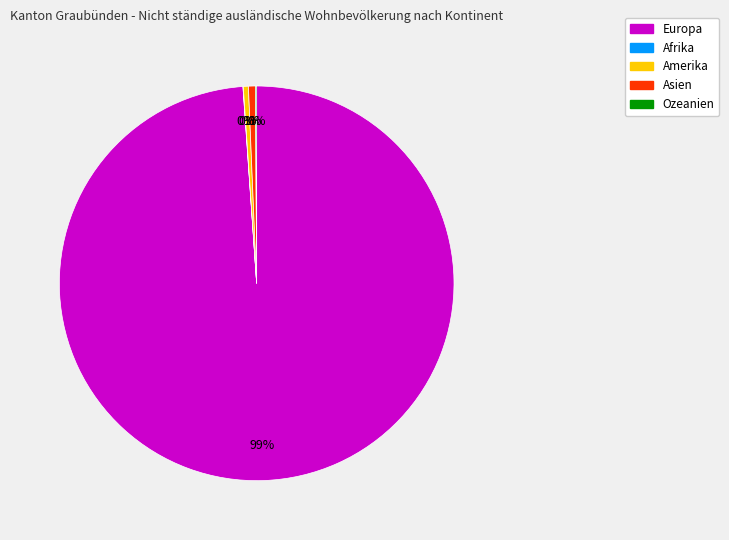

Is there a majority slice in this chart?

Yes